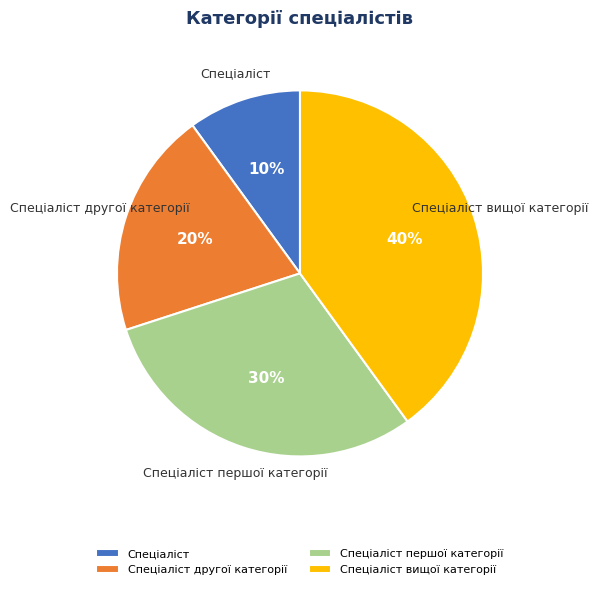

Combined, do Спеціаліст вищої категорії and Спеціаліст першої категорії account for over 50%?

Yes